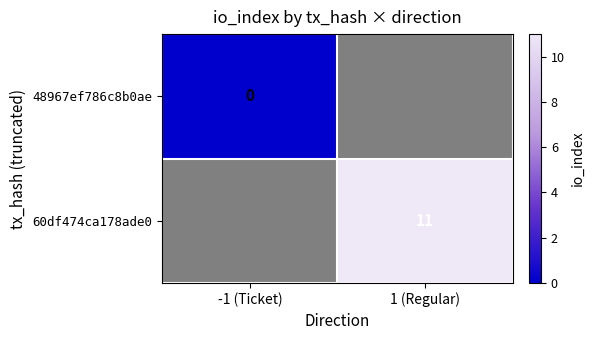

The value of 60df474ca178ade0 at 1 (Regular) is 2. True or false?

False